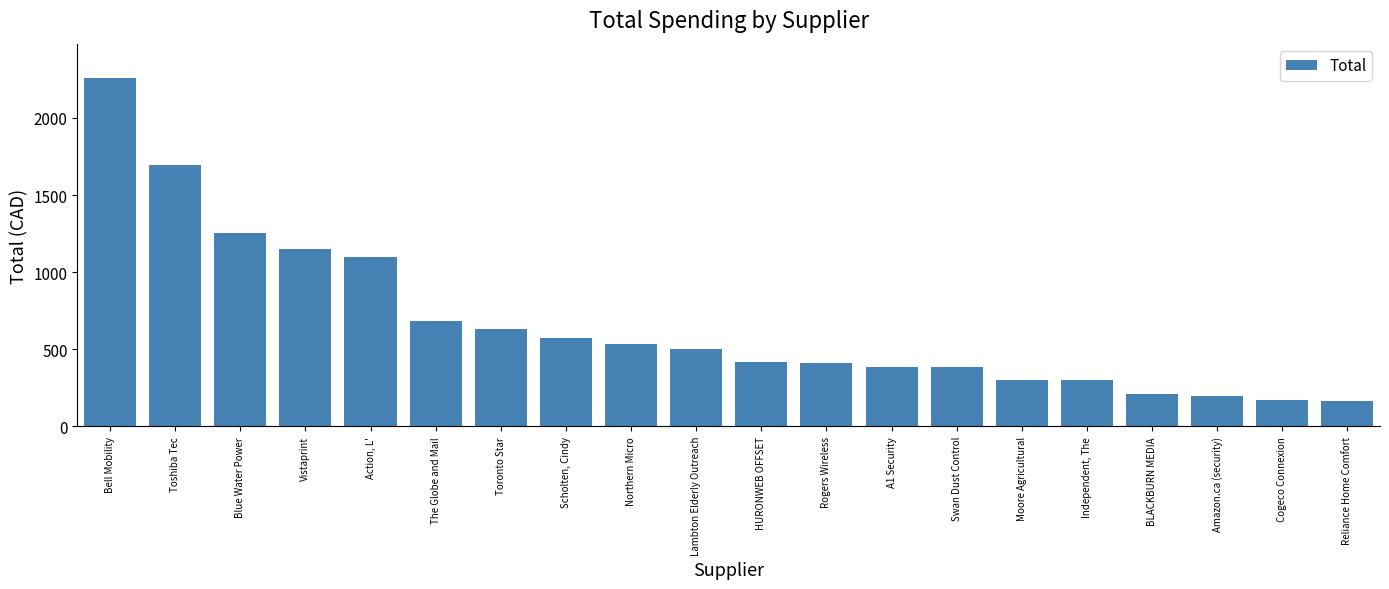

What is the greatest value displayed?

2256.0